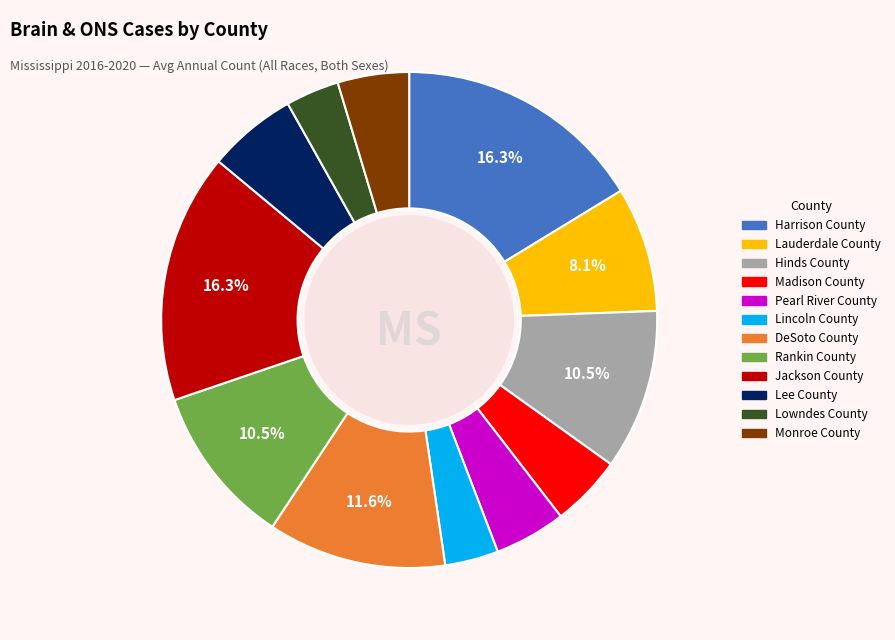

Does any single category account for the majority?

No